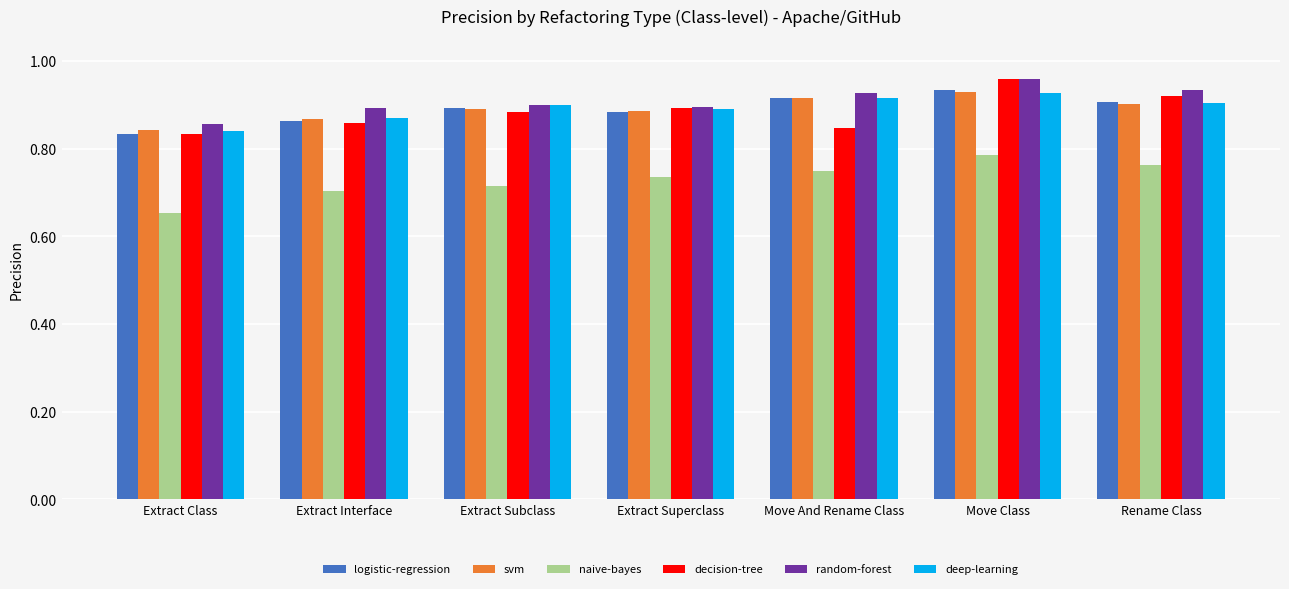

At which label is svm closest to 0?

Extract Class